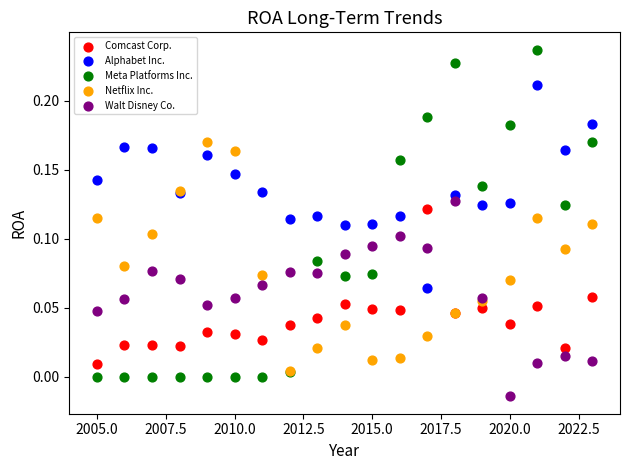

Which series reaches the maximum Y coordinate?

Meta Platforms Inc.